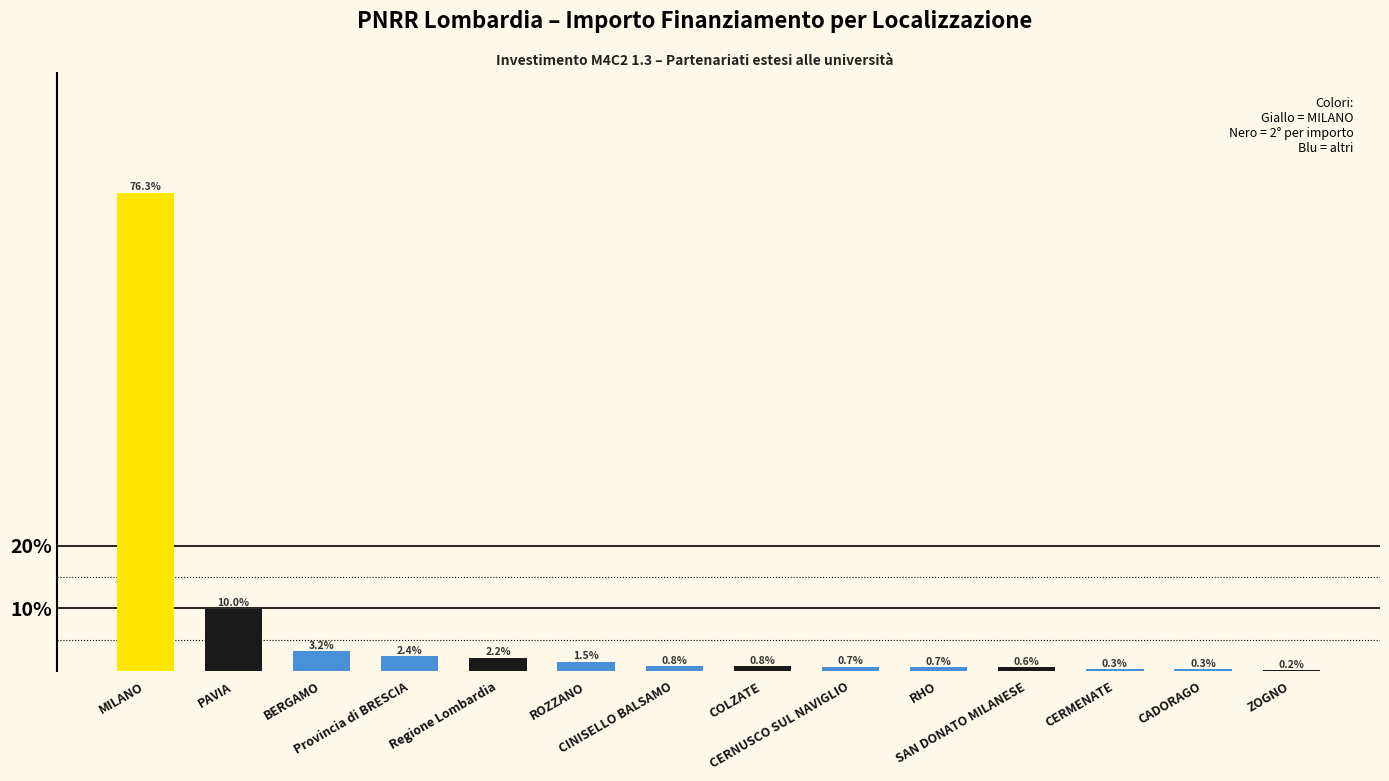

Count the number of categories in the chart.

14